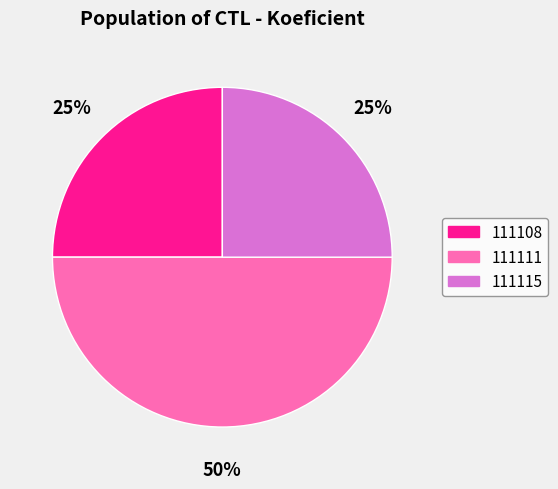

What is the ratio of the value at 111108 to the value at 111115?

1.0